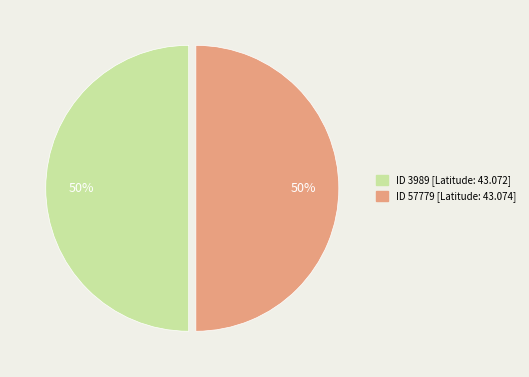

Is it true that ID 3989 is 41% of the pie?

False